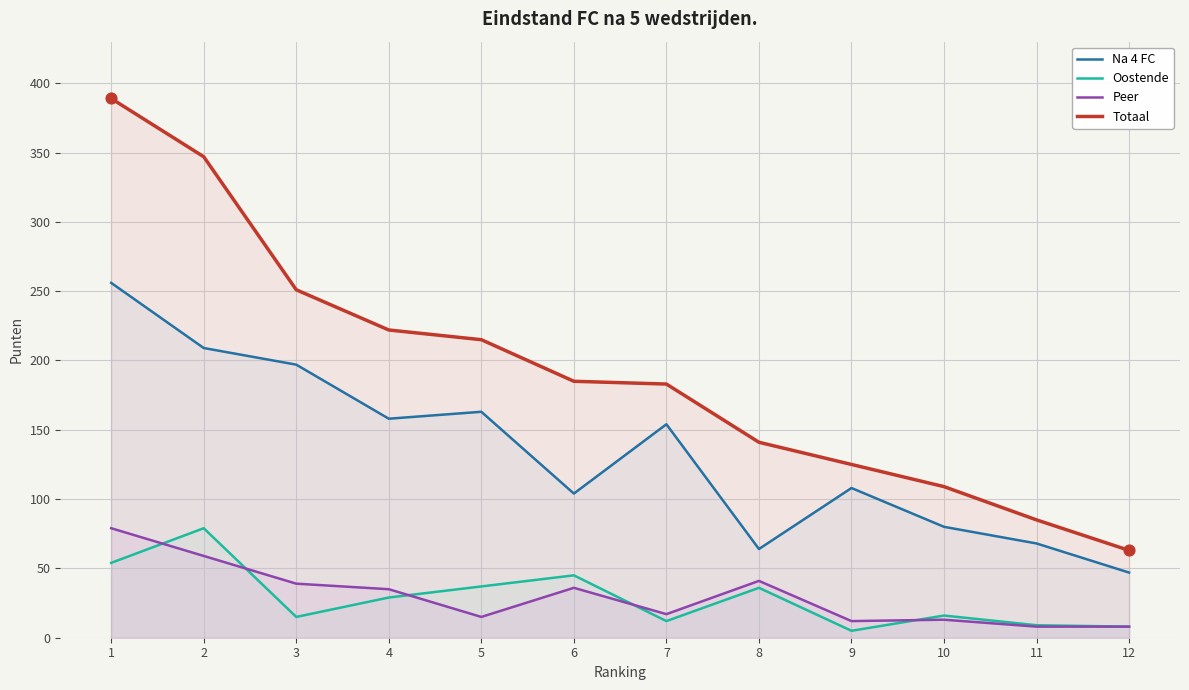

What are all the series names shown in the legend?

Na 4 FC, Oostende, Peer, Totaal